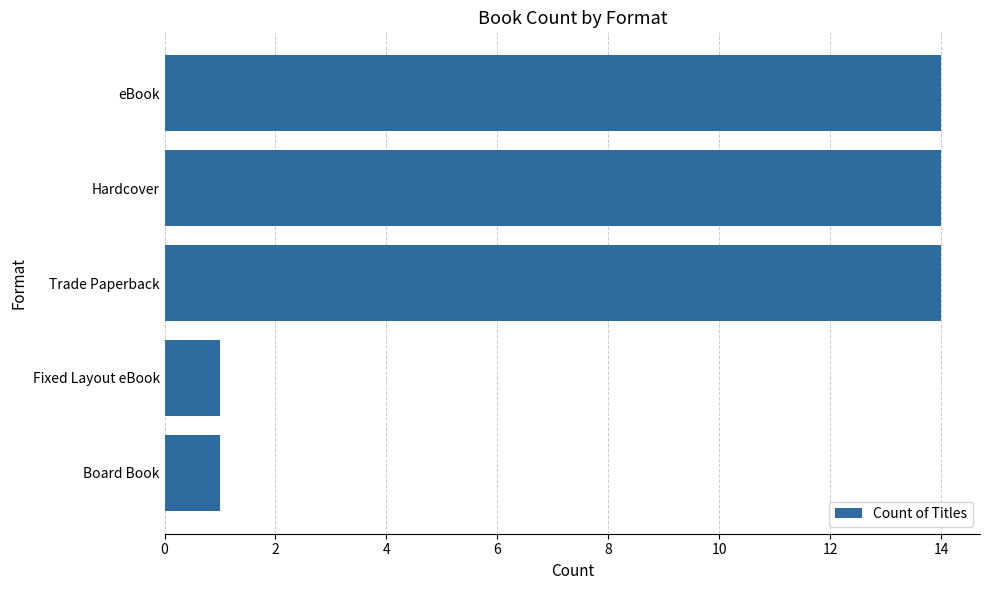

Reading bottom to top, transcribe all the data shown in this chart.

Board Book=1	Fixed Layout eBook=1	Trade Paperback=14	Hardcover=14	eBook=14